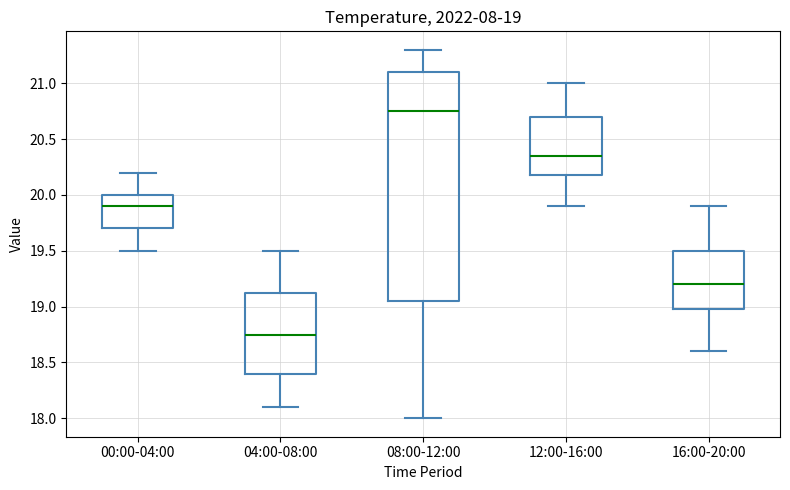

Which box is the tallest, from its lower edge to its upper edge?

08:00-12:00